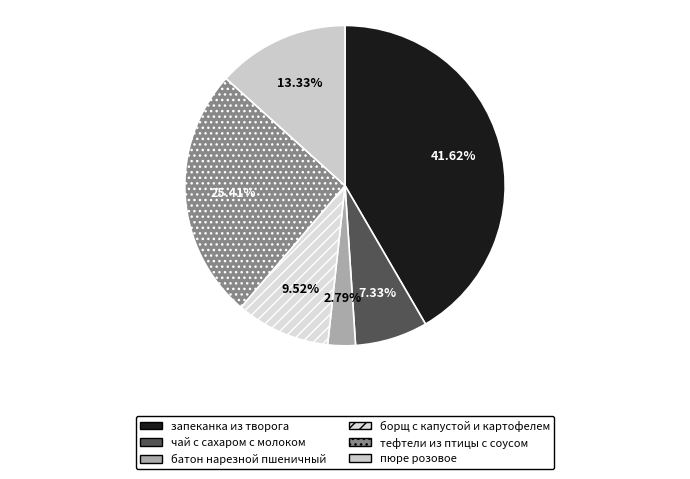

True or false: запеканка из творога accounts for 54% of the total.

False